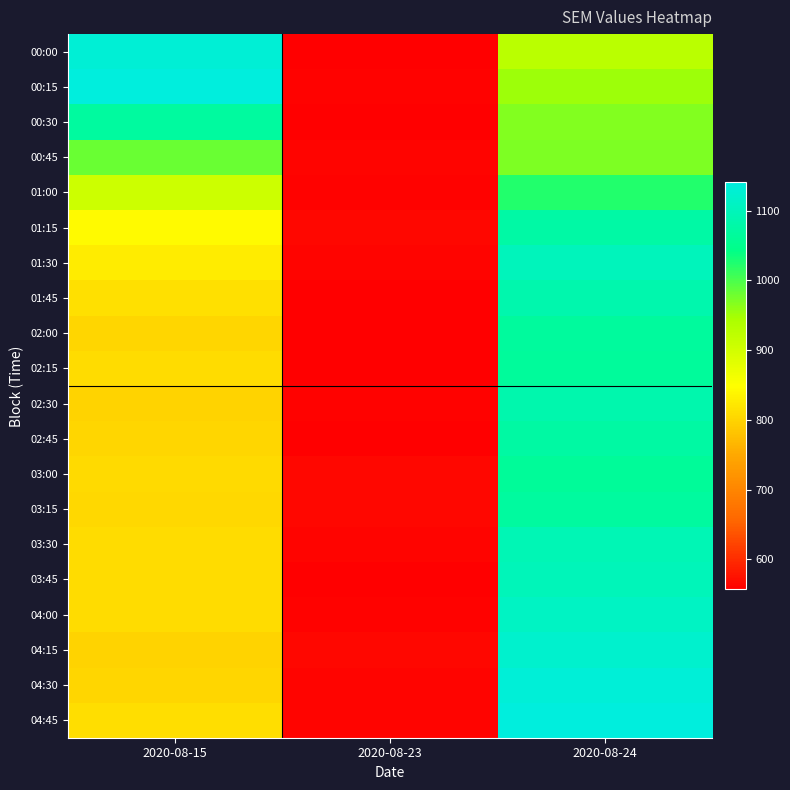

Reading left to right, what are all the values shown in this chart?

00:00: 2020-08-15=1130.7	2020-08-23=558.4	2020-08-24=926.3
00:15: 2020-08-15=1139.8	2020-08-23=560.4	2020-08-24=952.4
00:30: 2020-08-15=1068.6	2020-08-23=558.1	2020-08-24=968.1
00:45: 2020-08-15=981.8	2020-08-23=562.7	2020-08-24=971.7
01:00: 2020-08-15=906.6	2020-08-23=561.0	2020-08-24=1023.1
01:15: 2020-08-15=842.6	2020-08-23=563.8	2020-08-24=1076.5
01:30: 2020-08-15=826.7	2020-08-23=562.9	2020-08-24=1101.0
01:45: 2020-08-15=812.7	2020-08-23=558.1	2020-08-24=1084.7
02:00: 2020-08-15=802.9	2020-08-23=557.6	2020-08-24=1065.7
02:15: 2020-08-15=807.7	2020-08-23=556.8	2020-08-24=1064.3
02:30: 2020-08-15=800.6	2020-08-23=561.2	2020-08-24=1084.6
02:45: 2020-08-15=802.8	2020-08-23=558.7	2020-08-24=1072.3
03:00: 2020-08-15=807.4	2020-08-23=565.2	2020-08-24=1062.0
03:15: 2020-08-15=803.5	2020-08-23=564.0	2020-08-24=1068.9
03:30: 2020-08-15=808.7	2020-08-23=562.9	2020-08-24=1094.5
03:45: 2020-08-15=808.8	2020-08-23=557.8	2020-08-24=1099.0
04:00: 2020-08-15=808.7	2020-08-23=559.8	2020-08-24=1108.7
04:15: 2020-08-15=800.2	2020-08-23=564.4	2020-08-24=1121.4
04:30: 2020-08-15=801.5	2020-08-23=562.2	2020-08-24=1133.4
04:45: 2020-08-15=811.9	2020-08-23=562.2	2020-08-24=1140.5